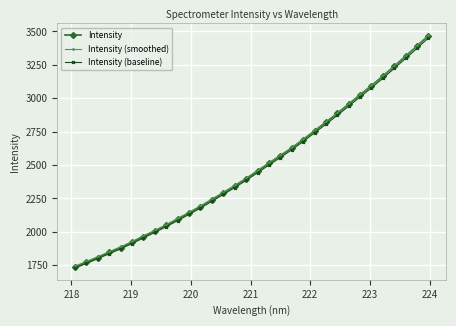

What is the greatest value displayed?

3472.9